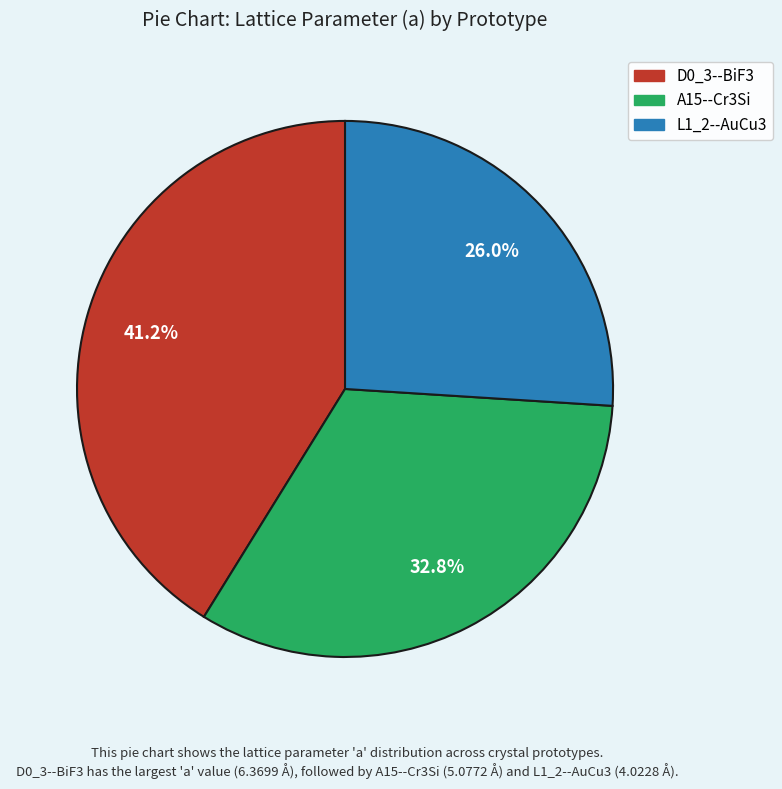

To the nearest percent, what is the difference between the L1_2--AuCu3 and D0_3--BiF3 slice percentages?

15%